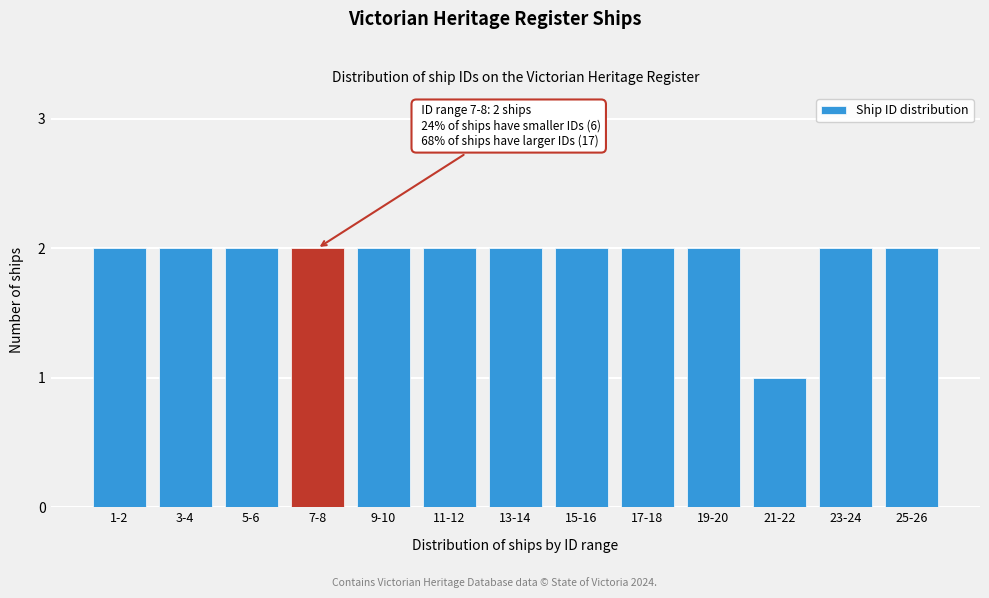

Reading right to left, list all the values displayed in this chart.

25-26=2	23-24=2	21-22=1	19-20=2	17-18=2	15-16=2	13-14=2	11-12=2	9-10=2	7-8=2	5-6=2	3-4=2	1-2=2